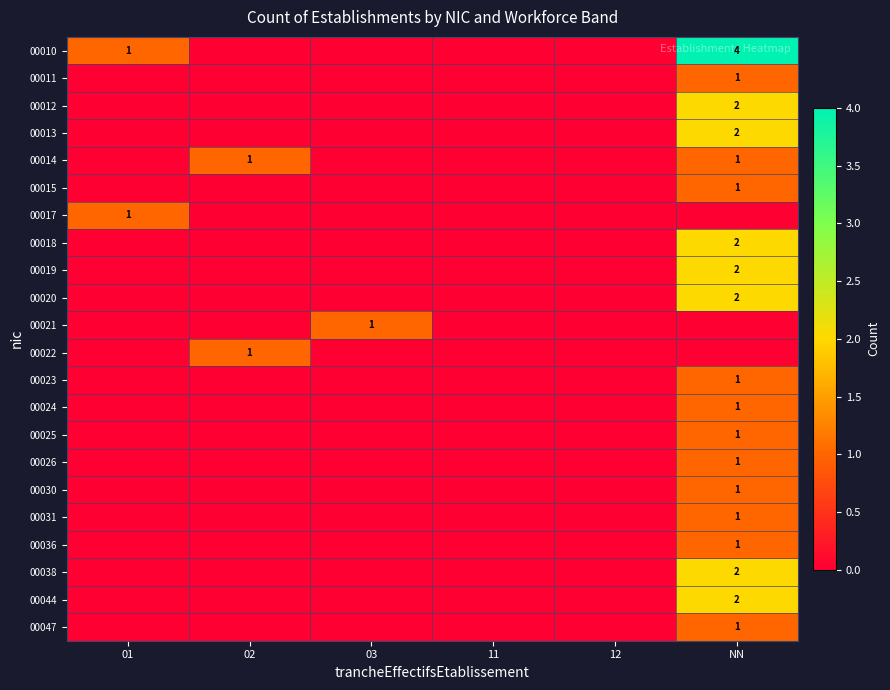

What is the difference between the highest and lowest values at 01?

1